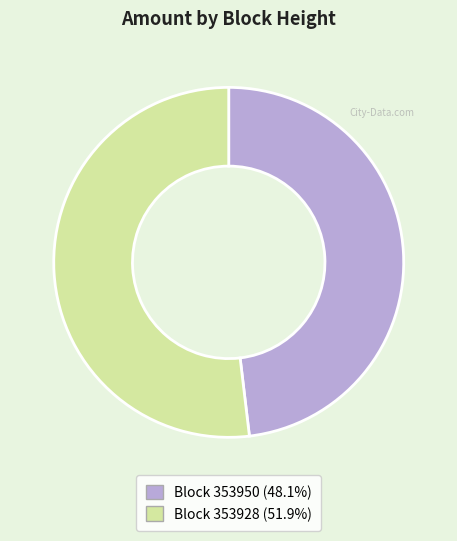

Combined, do Block 353928 (51.9%) and Block 353950 (48.1%) account for over 50%?

Yes